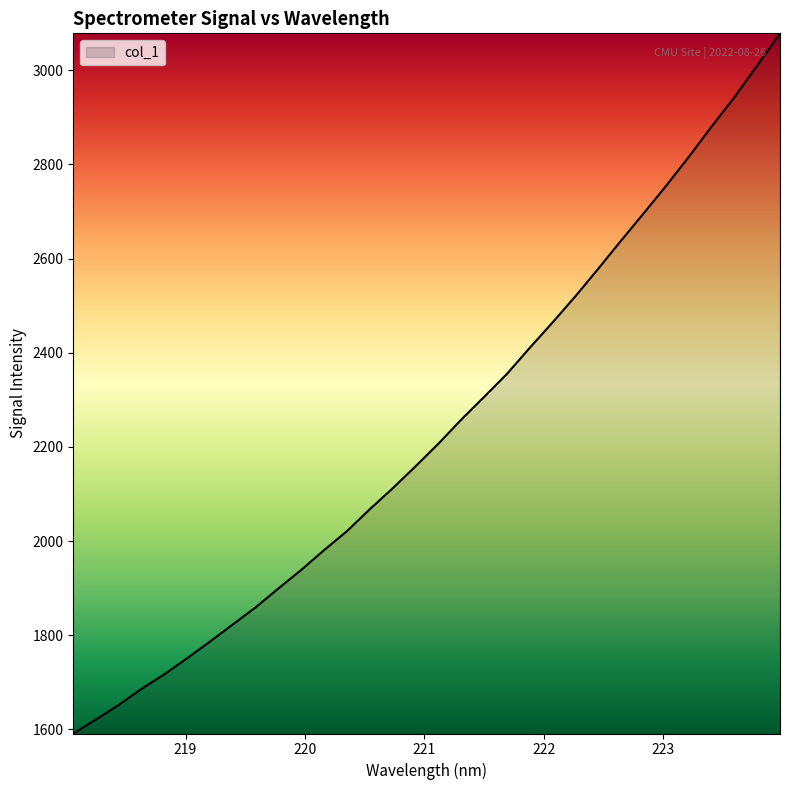

What is the difference between the maximum and minimum values?

1487.1